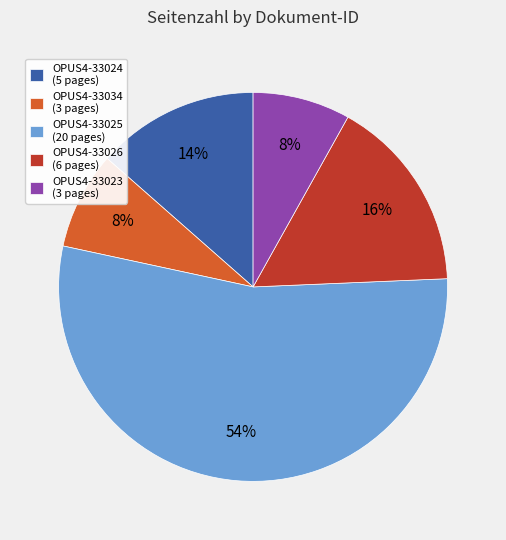

To the nearest percent, what percentage of the pie is OPUS4-33034?

8%